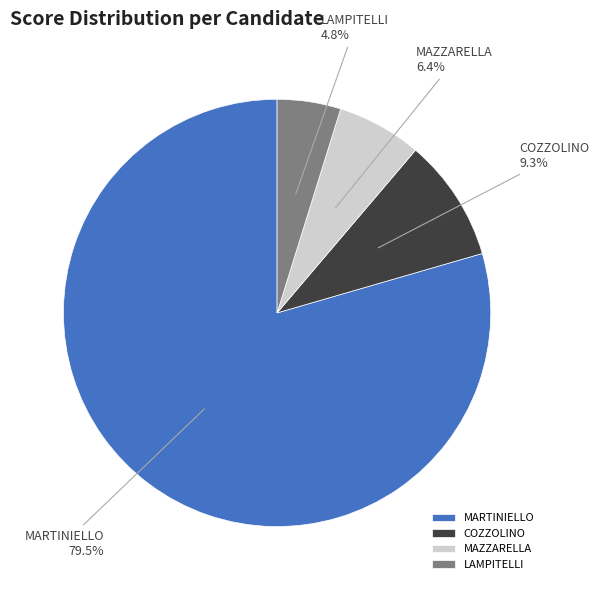

What is the total percentage of COZZOLINO and MARTINIELLO?

88.8%